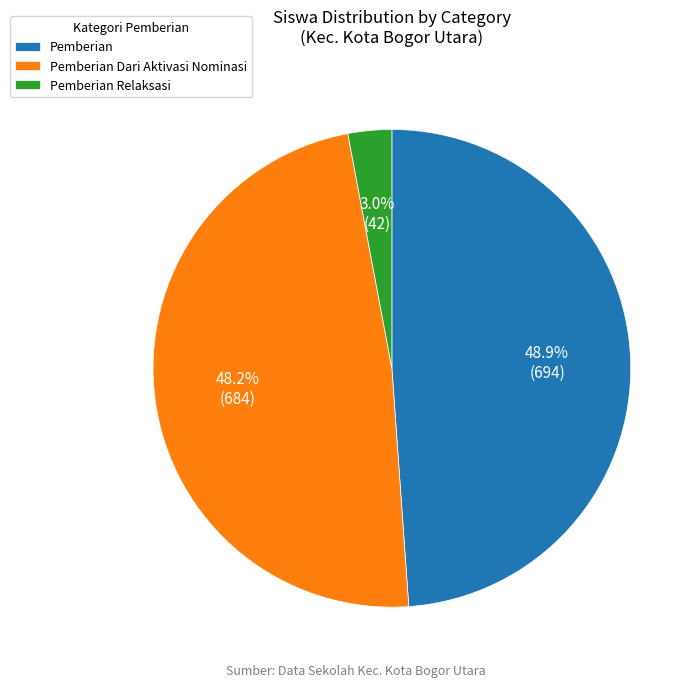

Rank the categories by value from lowest to highest.

Pemberian Relaksasi, Pemberian Dari Aktivasi Nominasi, Pemberian